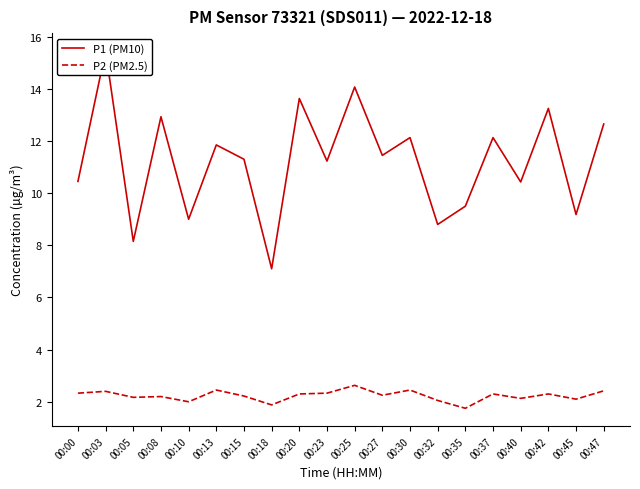

Rank the categories by P1 (PM10) value from highest to lowest.

00:03, 00:25, 00:20, 00:42, 00:08, 00:47, 00:30, 00:37, 00:13, 00:27, 00:15, 00:23, 00:00, 00:40, 00:35, 00:45, 00:10, 00:32, 00:05, 00:18